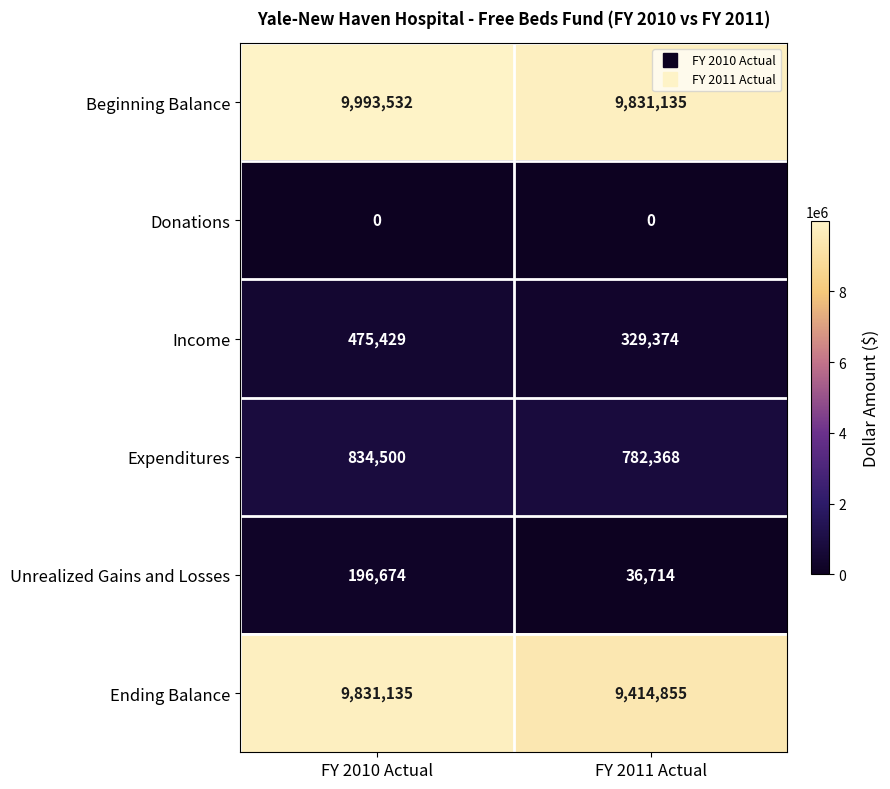

Reading left to right, transcribe all the data shown in this chart.

Beginning Balance: FY 2010 Actual=9993532	FY 2011 Actual=9831135
Donations: FY 2010 Actual=0	FY 2011 Actual=0
Income: FY 2010 Actual=475429	FY 2011 Actual=329374
Expenditures: FY 2010 Actual=834500	FY 2011 Actual=782368
Unrealized Gains and Losses: FY 2010 Actual=196674	FY 2011 Actual=36714
Ending Balance: FY 2010 Actual=9831135	FY 2011 Actual=9414855